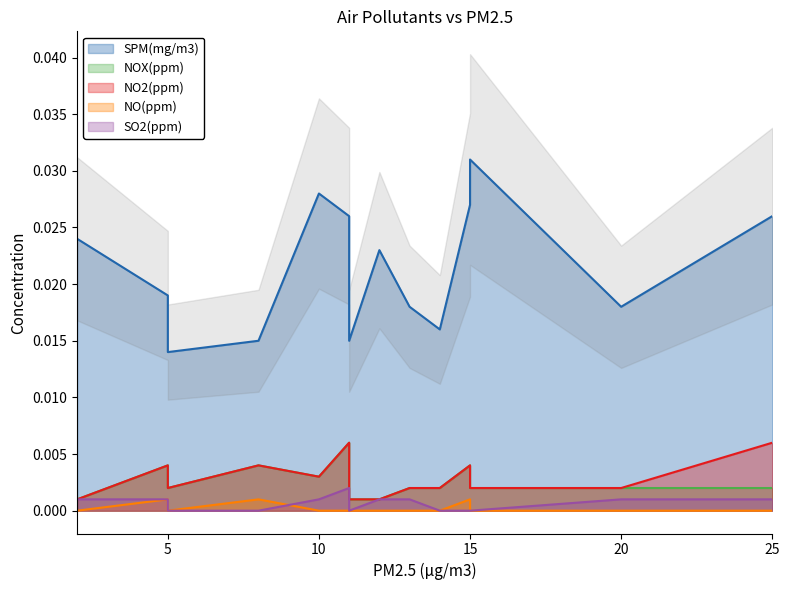

What are all the series names shown in the legend?

SPM(mg/m3), NOX(ppm), NO2(ppm), NO(ppm), SO2(ppm)